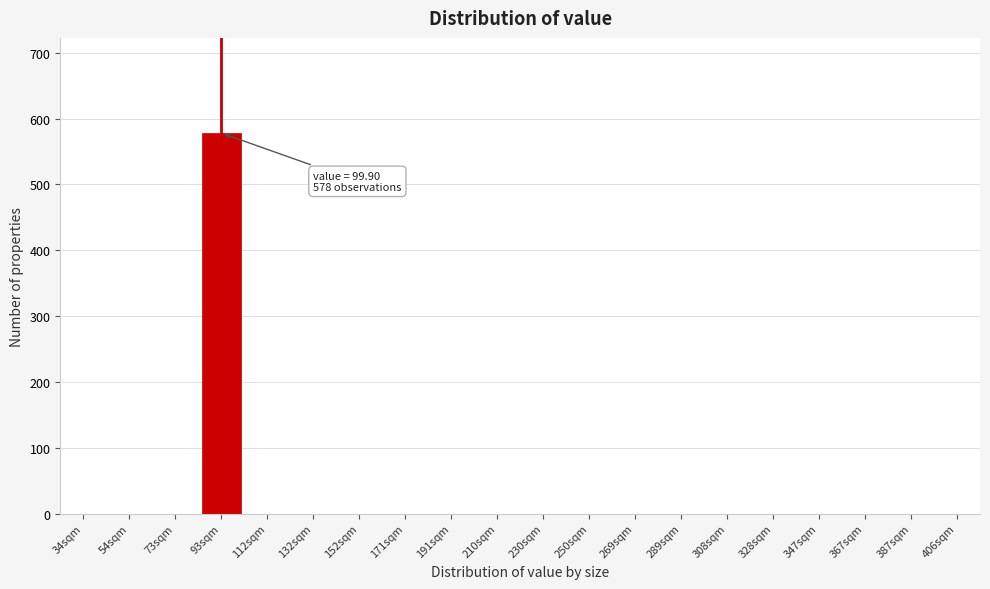

Reading right to left, list all the values displayed in this chart.

406sqm=0	387sqm=0	367sqm=0	347sqm=0	328sqm=0	308sqm=0	289sqm=0	269sqm=0	250sqm=0	230sqm=0	210sqm=0	191sqm=0	171sqm=0	152sqm=0	132sqm=0	112sqm=0	93sqm=578	73sqm=0	54sqm=0	34sqm=0